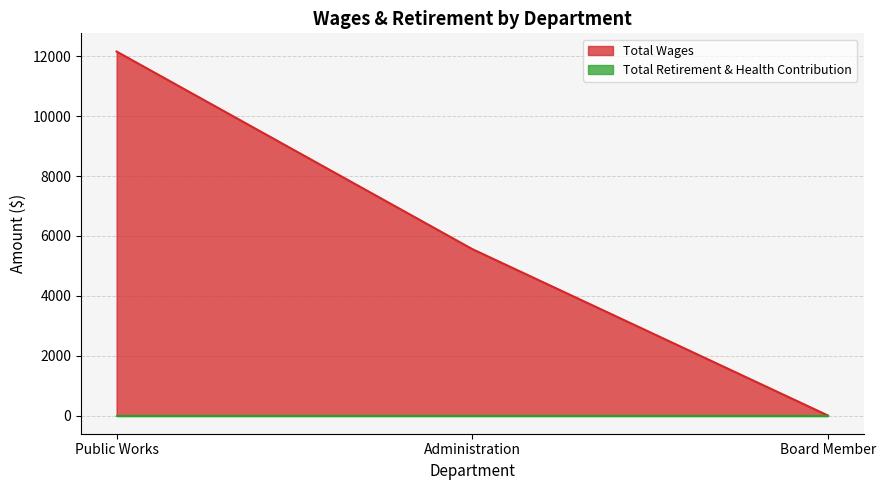

Rank the categories by value from highest to lowest.

Public Works, Administration, Board Member